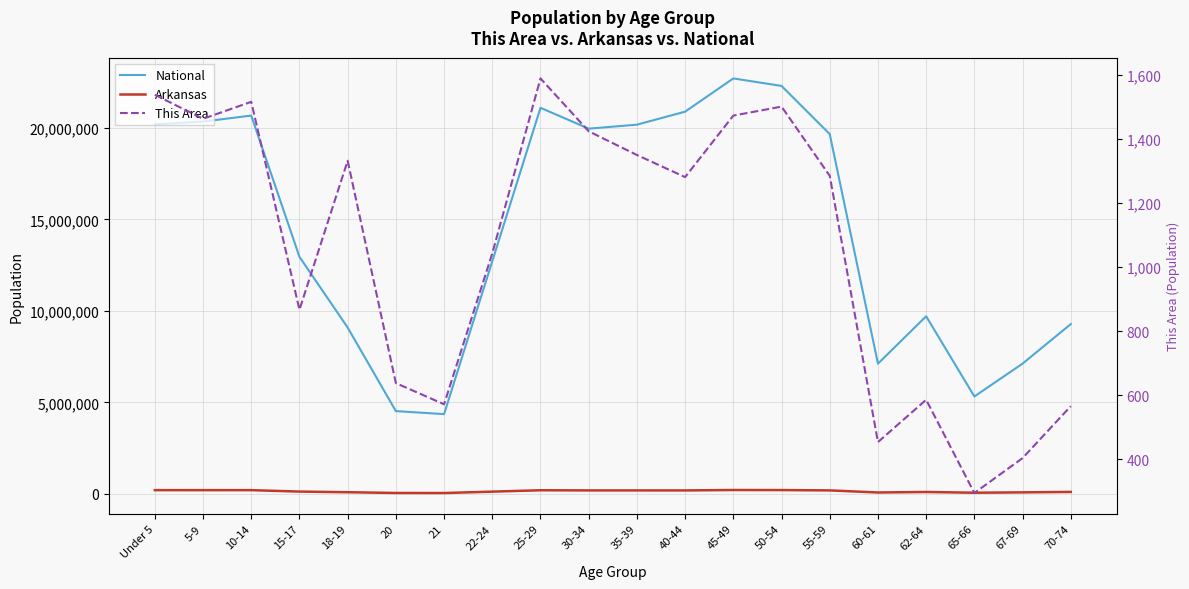

Is it true that This Area equals 1358 at 22-24?

False